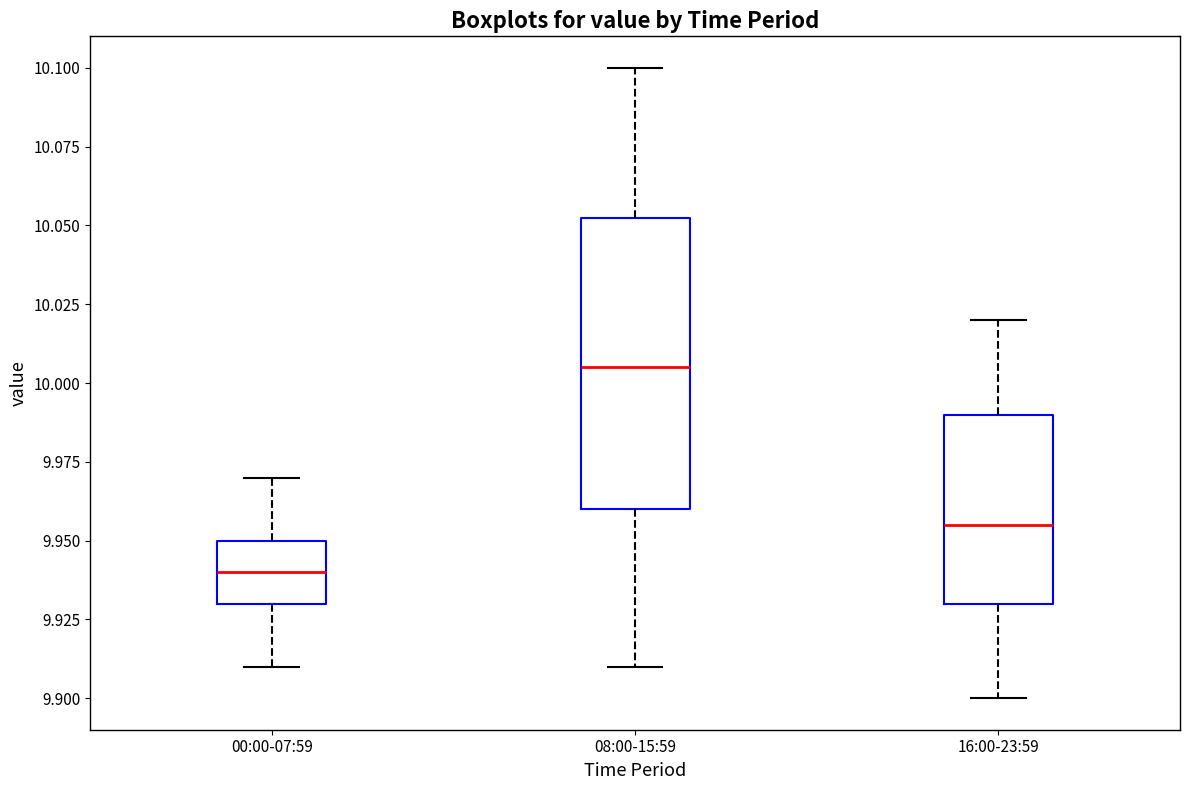

Where does the median line of the box for 00:00-07:59 sit on the y-axis? The values are not printed on the chart, so give them approximately, as read against the axis.

9.940